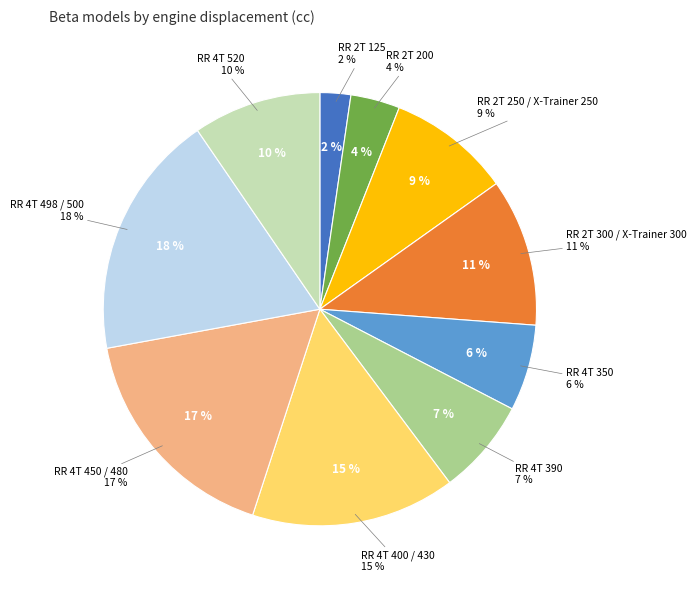

Which has a higher value, RR 4T 400 / 430 or RR 2T 300 / X-Trainer 300?

RR 4T 400 / 430